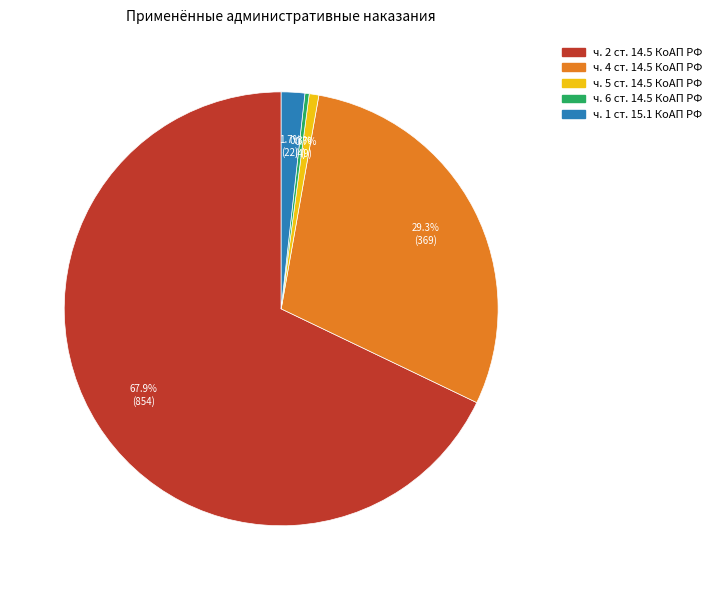

To the nearest percent, what is the difference between the ч. 1 ст. 15.1 КоАП РФ and ч. 4 ст. 14.5 КоАП РФ slice percentages?

28%